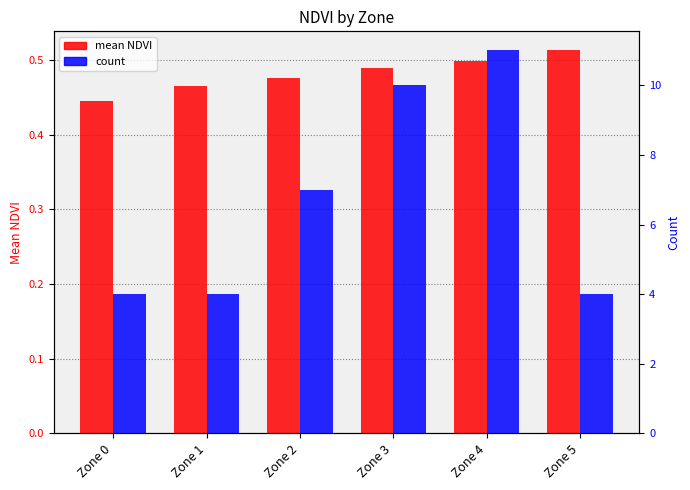

Rank the series by their maximum value, from lowest to highest.

mean_NDVI, count